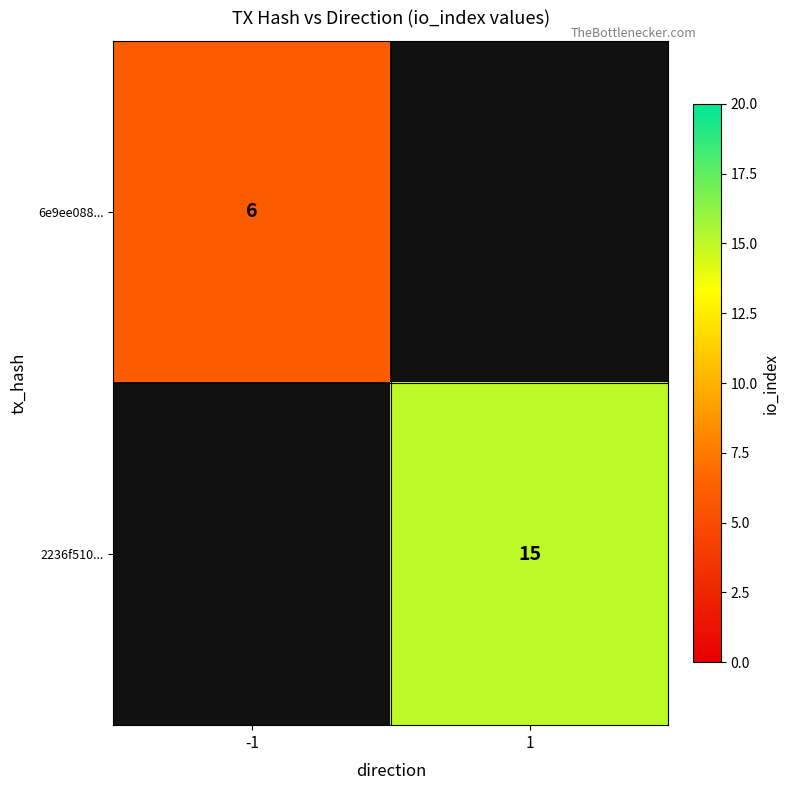

Is it true that 6e9ee088... equals 6 at -1?

True